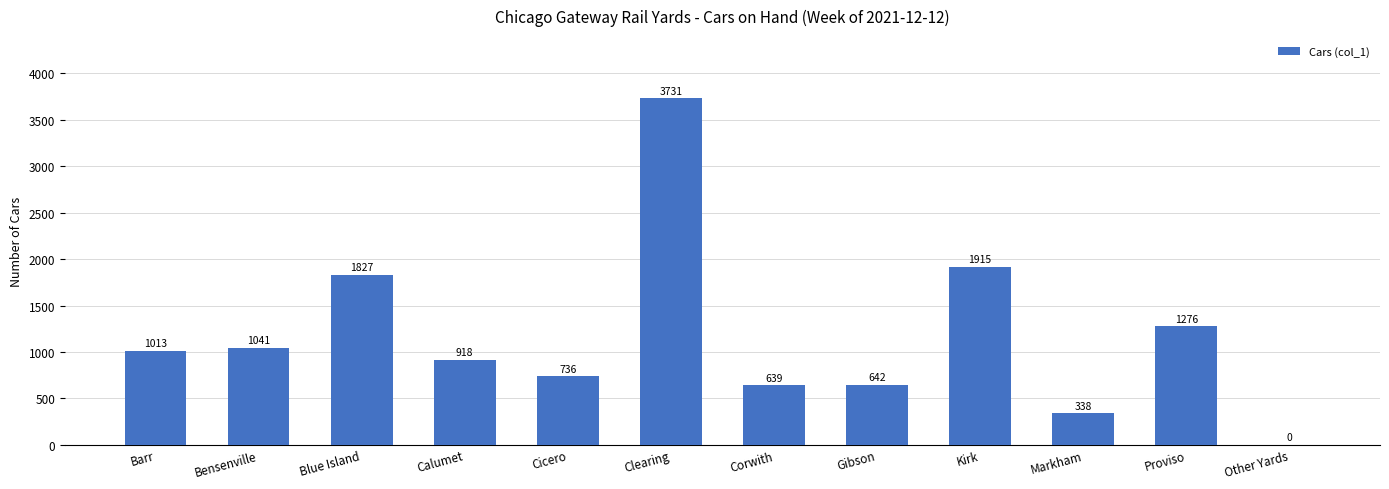

Between Markham and Clearing, which is larger?

Clearing